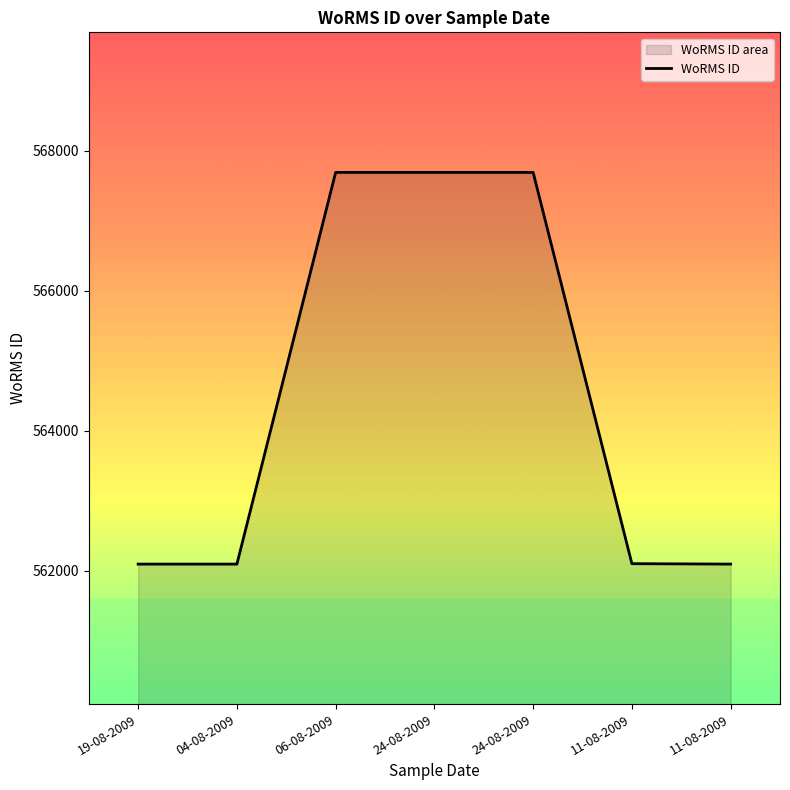

Which label corresponds to the largest value in the chart?

06-08-2009